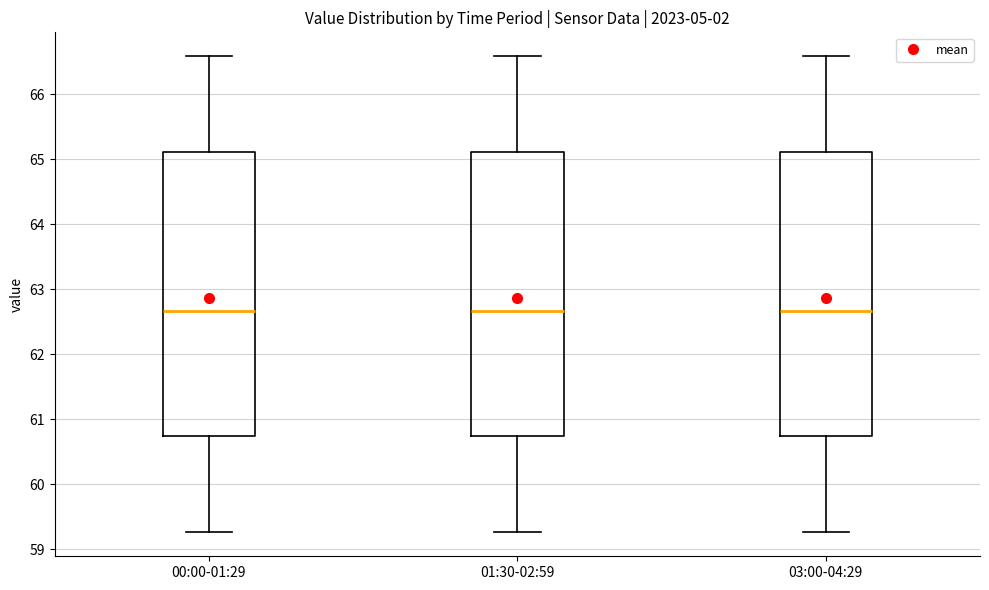

Where is the upper edge of the box for 00:00-01:29 on the y-axis? The values are not printed on the chart, so give them approximately, as read against the axis.

65.1